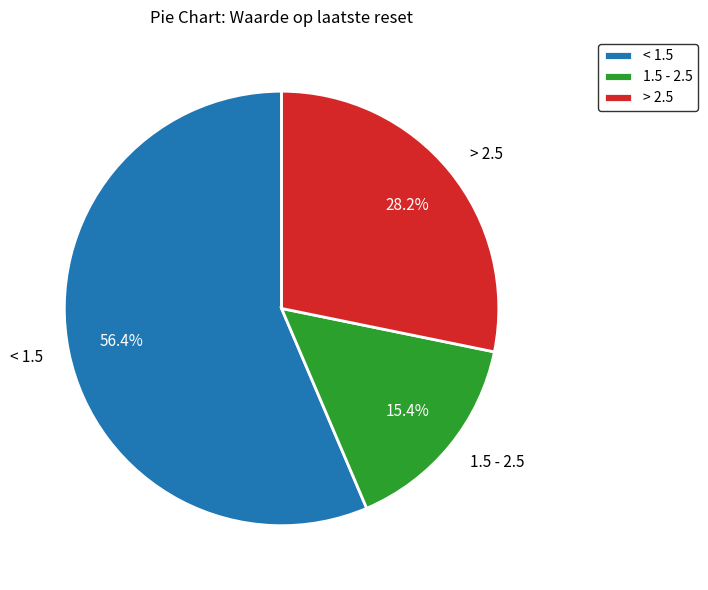

Rank the categories by value from lowest to highest.

1.5 - 2.5, > 2.5, < 1.5